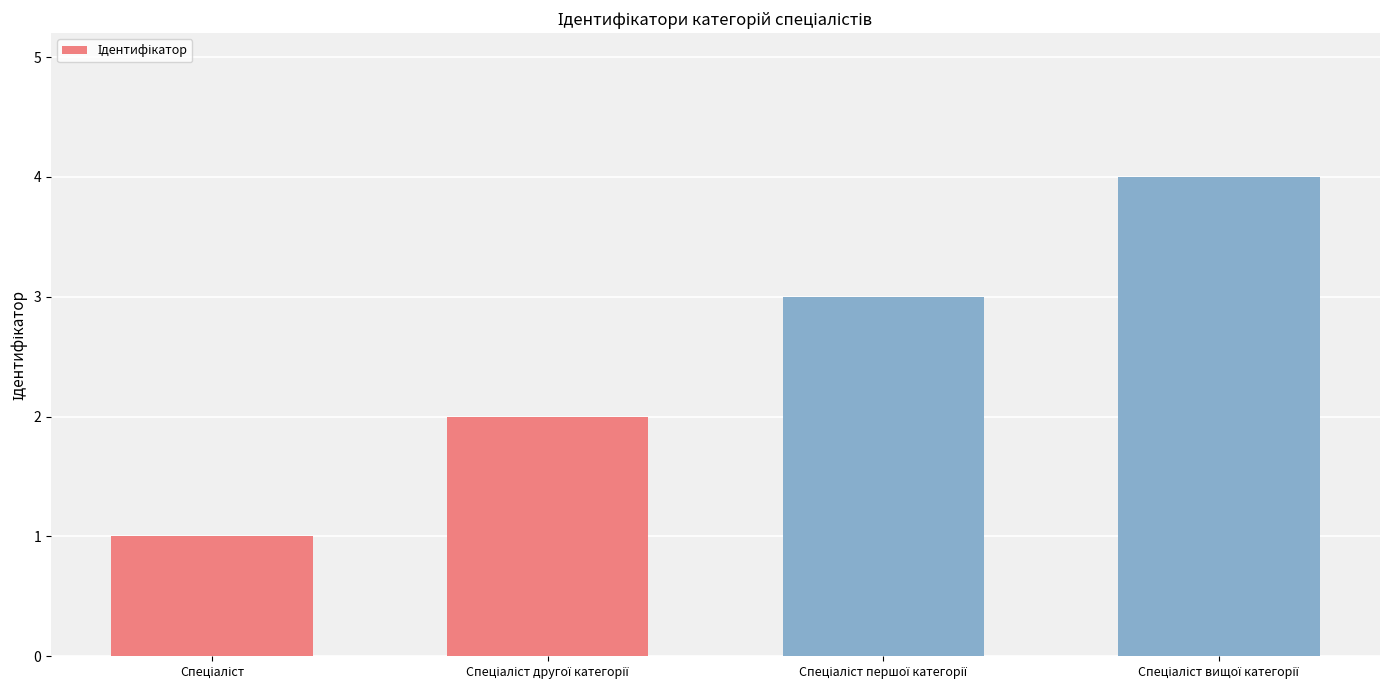

What is the difference between the maximum and minimum values?

3